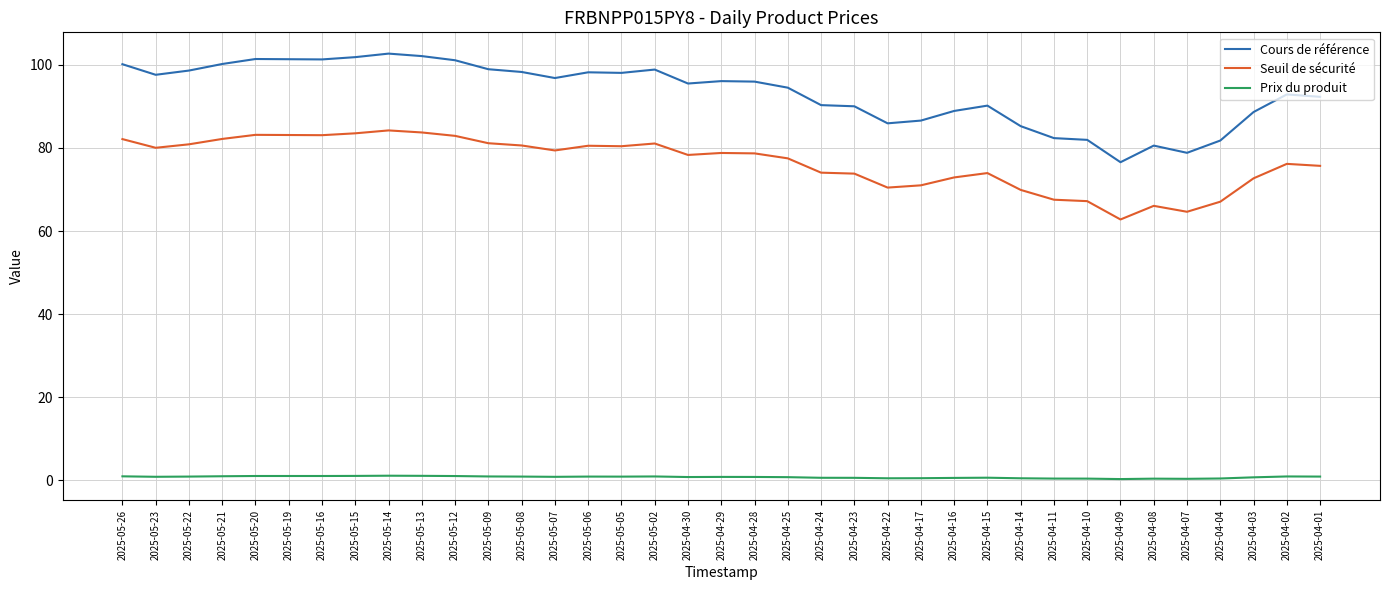

True or false: Seuil de sécurité and Prix du produit cross at least once.

False